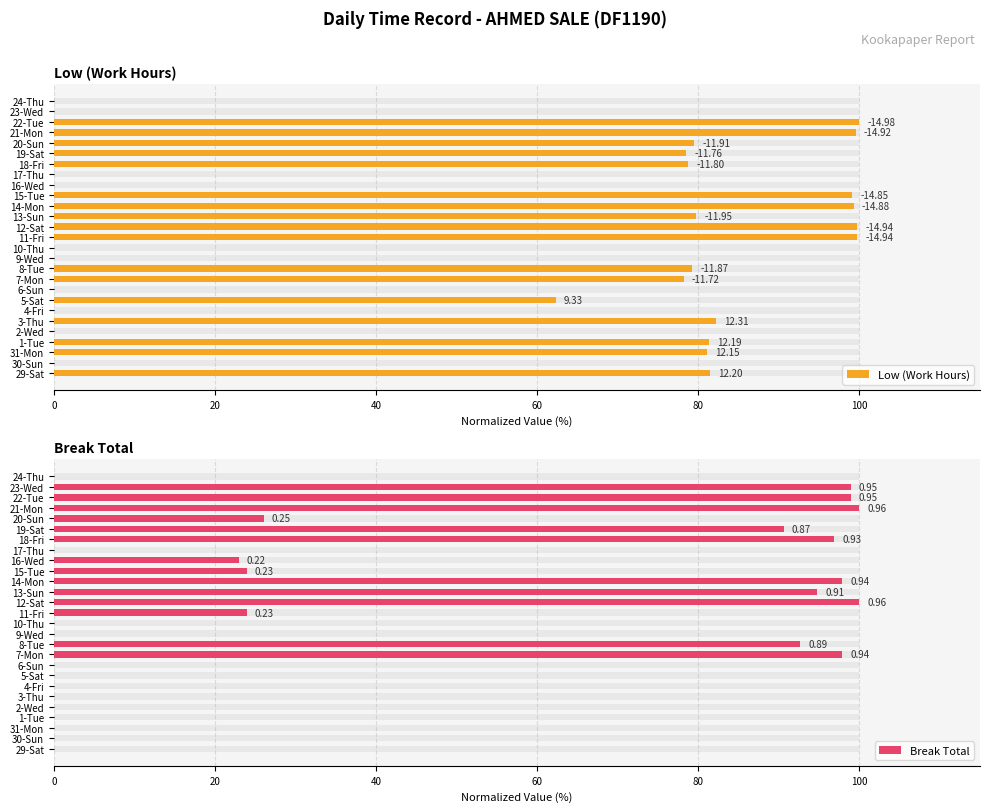

How many values in the Break Total series exceed 22?

14